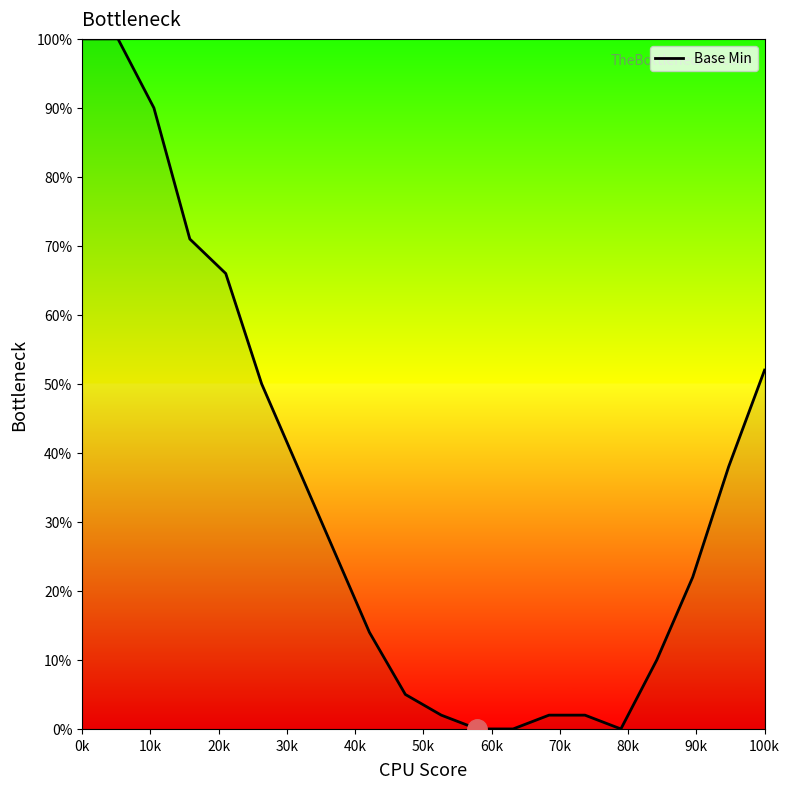

What is the difference between the maximum and minimum values?

100